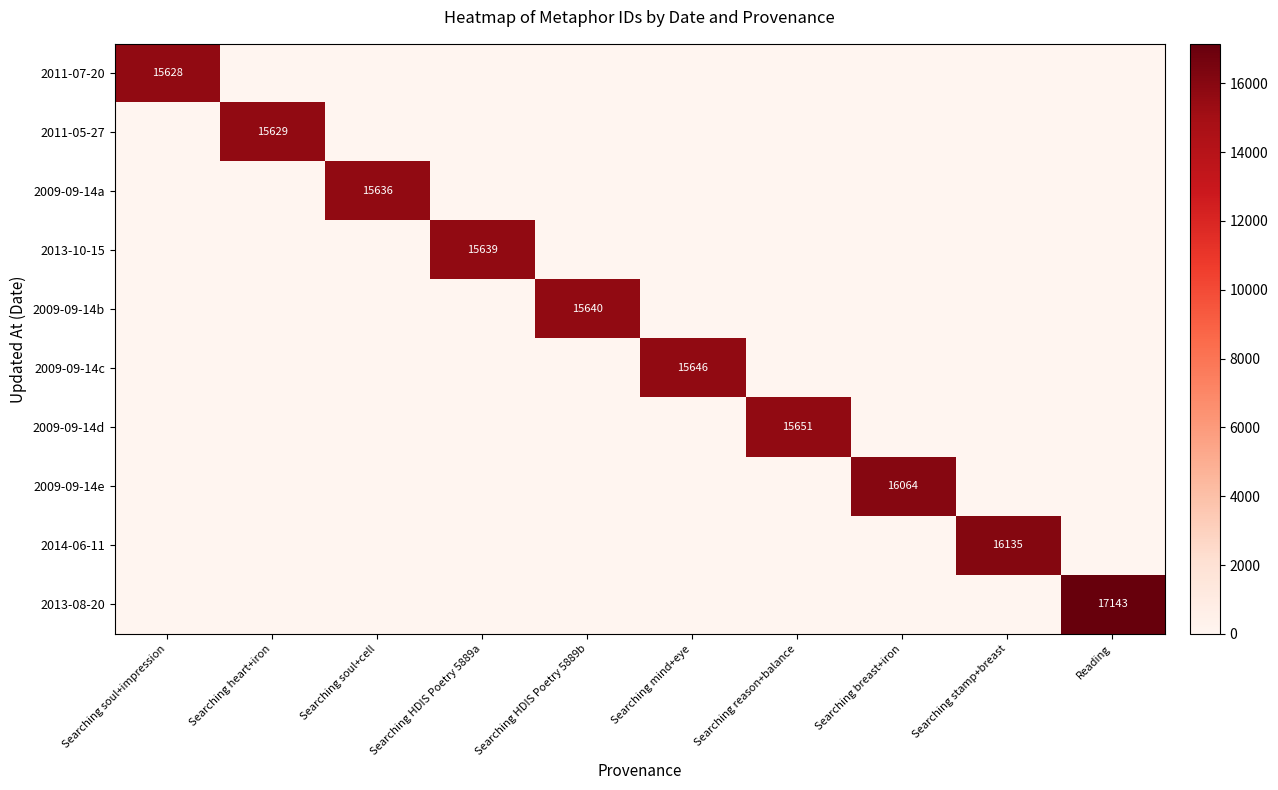

At which category does the chart reach its peak across all series?

Reading